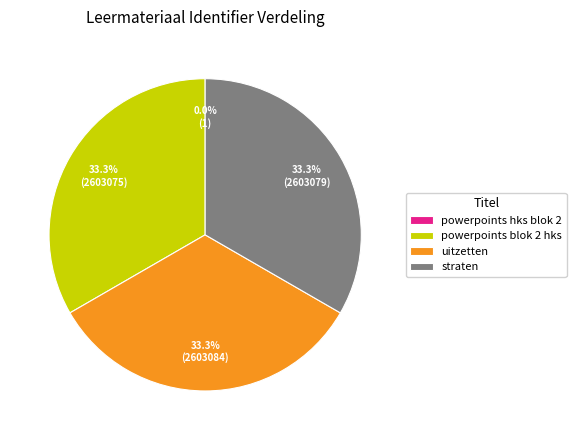

To the nearest percent, what is the average slice percentage?

25%